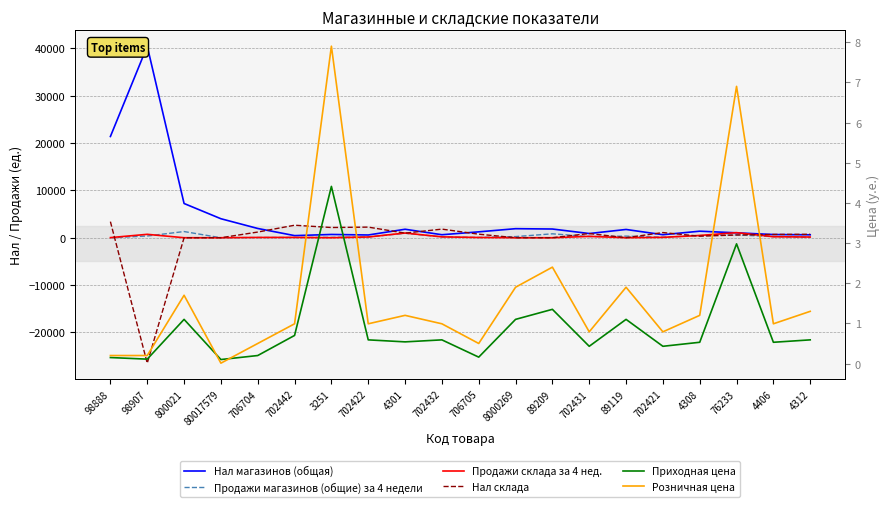

At which category does the chart reach its peak across all series?

98907